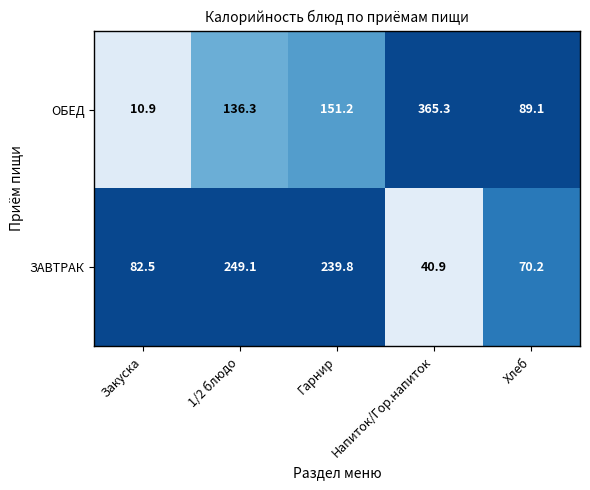

Between Закуска and 1/2 блюдо, which series saw the biggest shift?

ЗАВТРАК